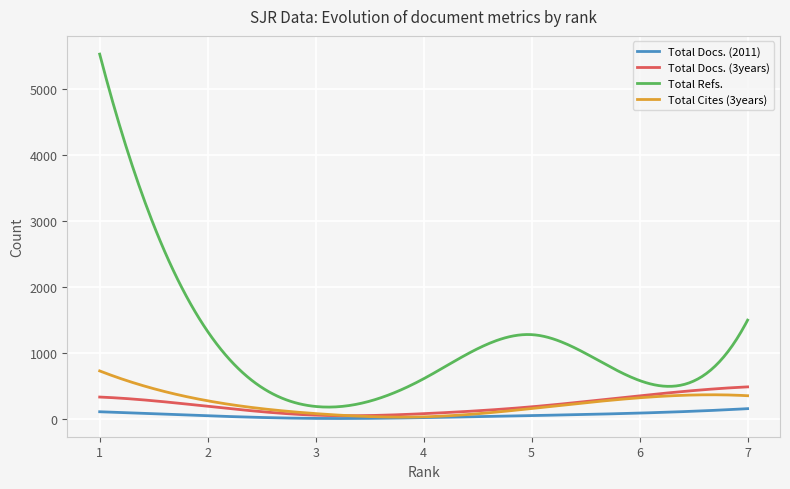

True or false: Total Docs. (2011) and Total Refs. cross at least once.

False